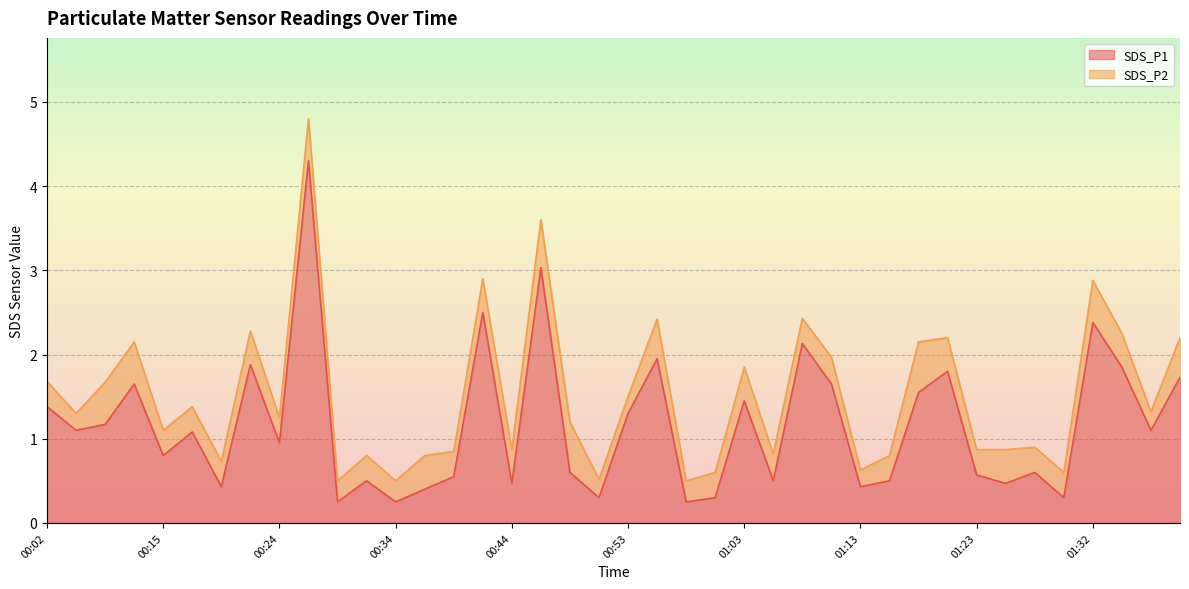

What is the difference between the maximum and minimum values?

4.0